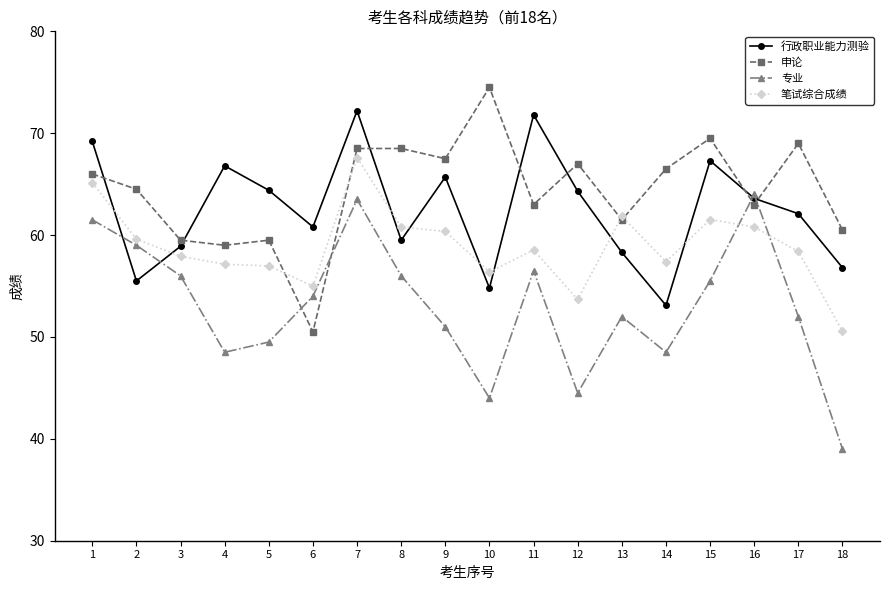

Rank the series at 5 from lowest to highest value.

专业, 笔试综合成绩, 申论, 行政职业能力测验